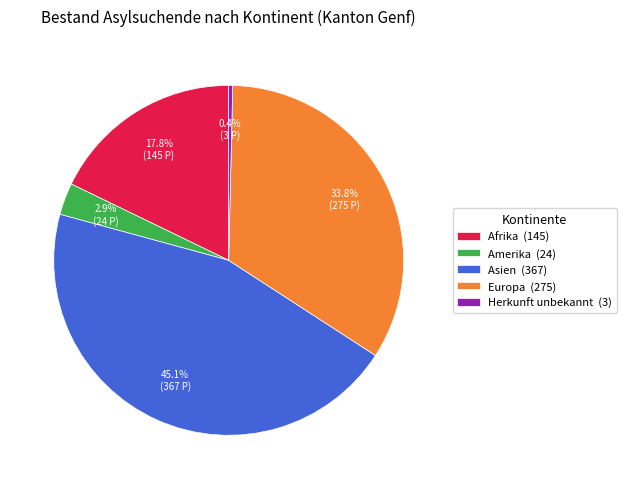

What percentage is the Afrika slice, to the nearest percent?

18%